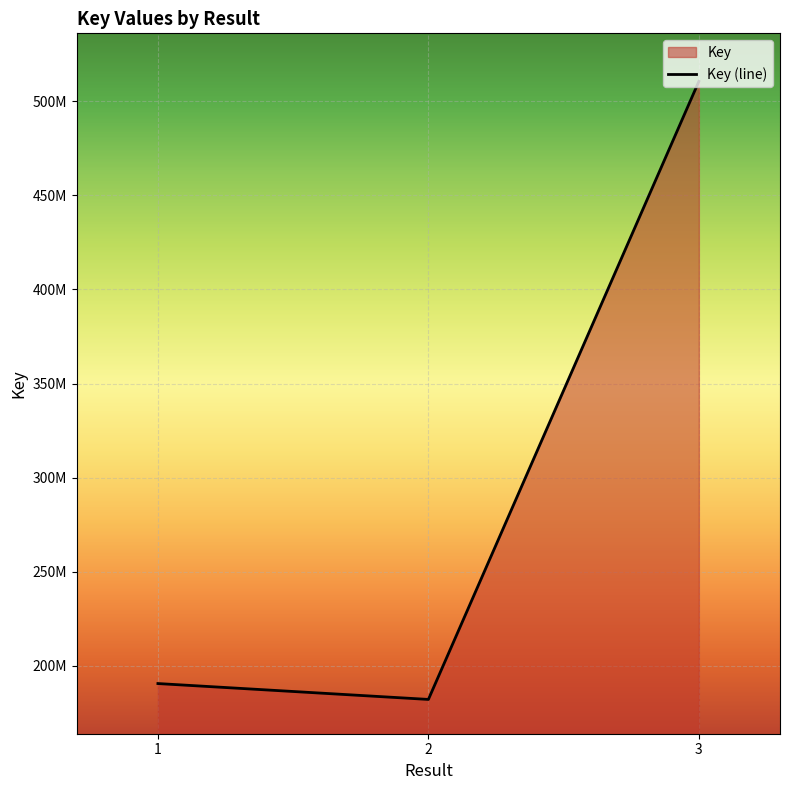

What is the sum of the values at 2 and 3?

692694989